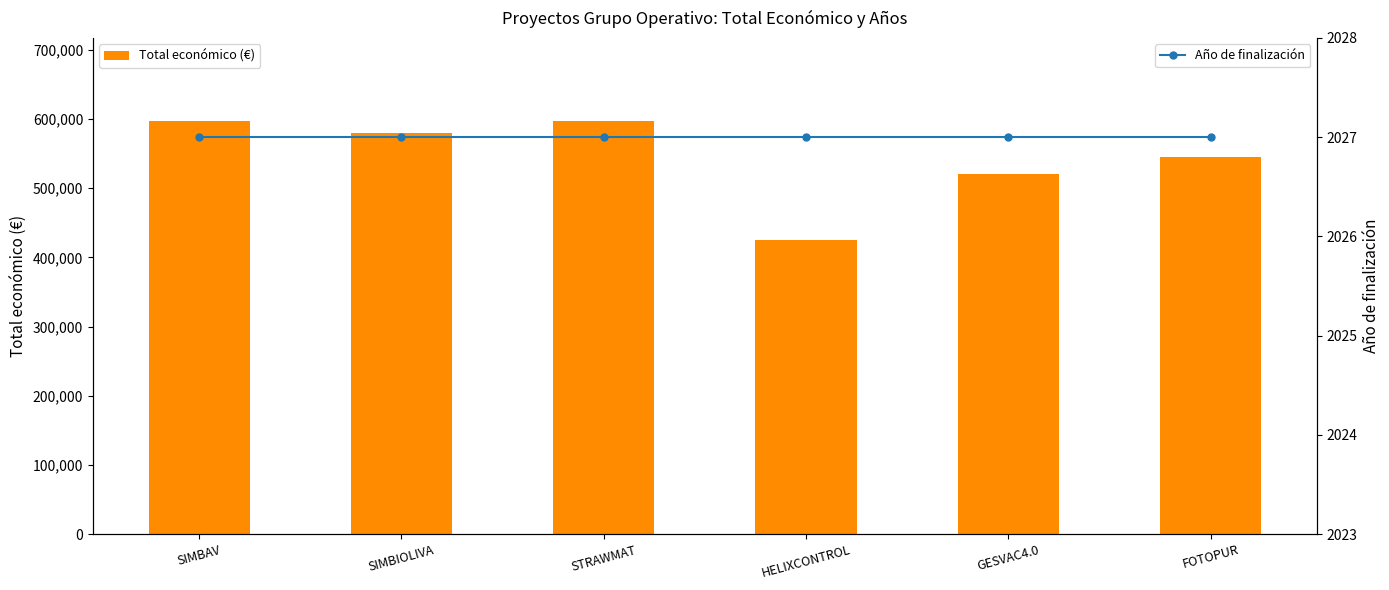

At which label does Total económico (€) first exceed 579152?

SIMBAV